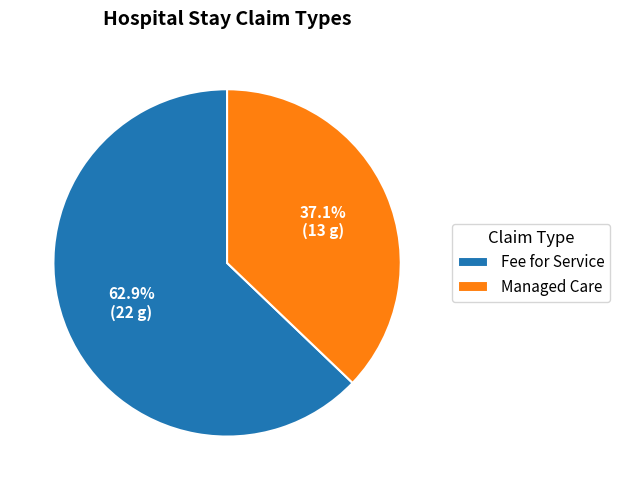

What is the largest slice in the pie chart?

Fee for Service